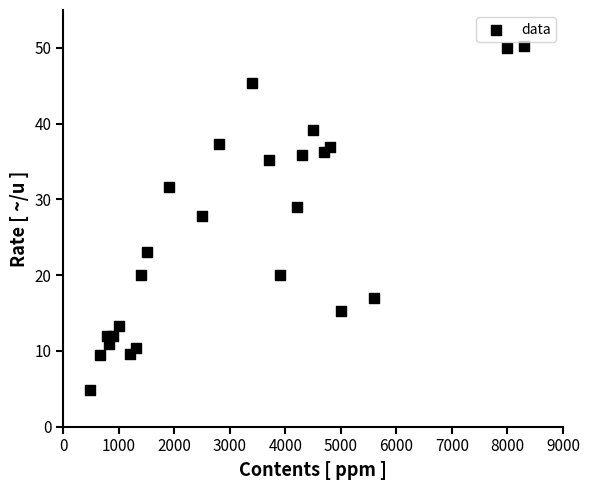

What is the range of Y values (max minus min)?

45.5